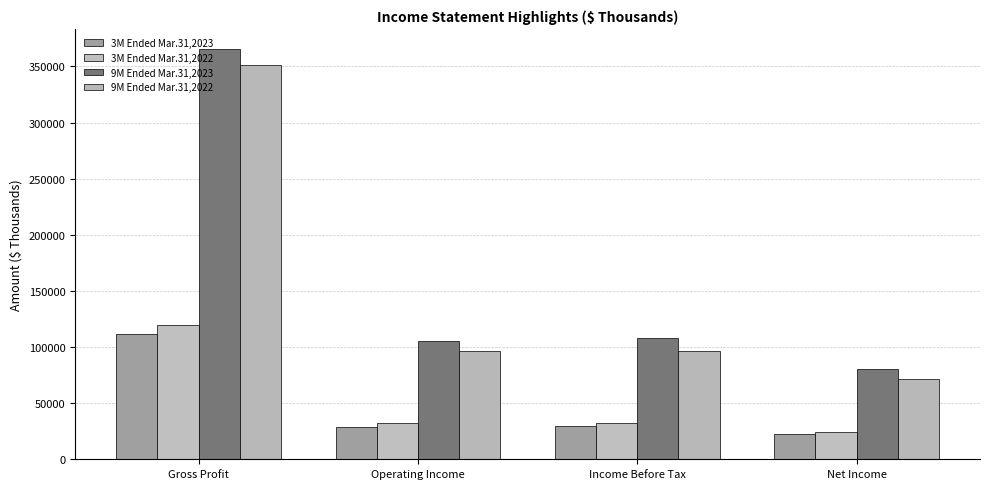

True or false: 3M Ended Mar.31,2023 has a value of 111551 at Gross Profit.

True